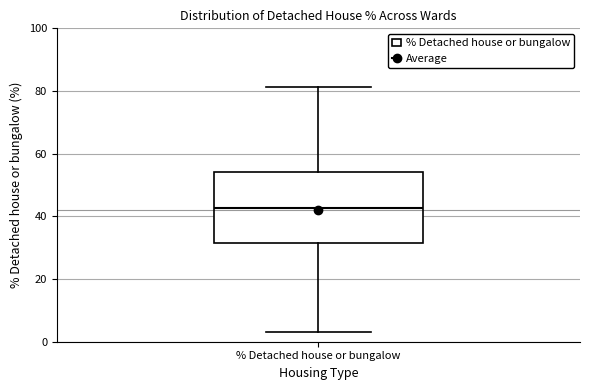

Where is the lower edge of the box for % Detached house or bungalow on the y-axis? The values are not printed on the chart, so give them approximately, as read against the axis.

32